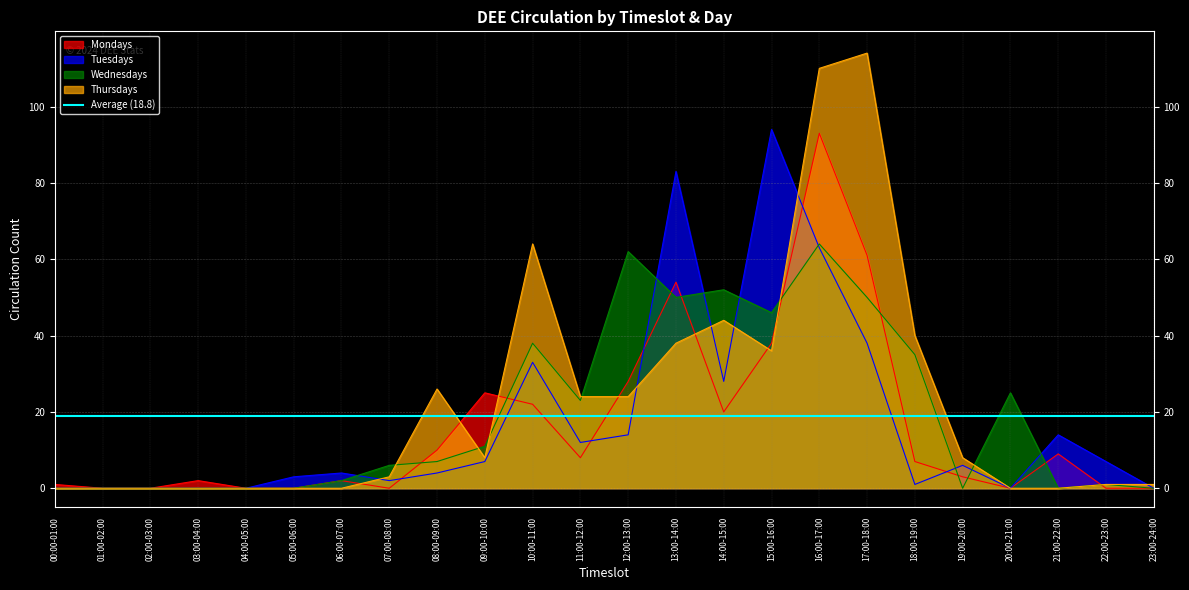

At 15:00-16:00, list the series in order from largest to smallest.

Tuesdays, Wednesdays, Mondays, Thursdays